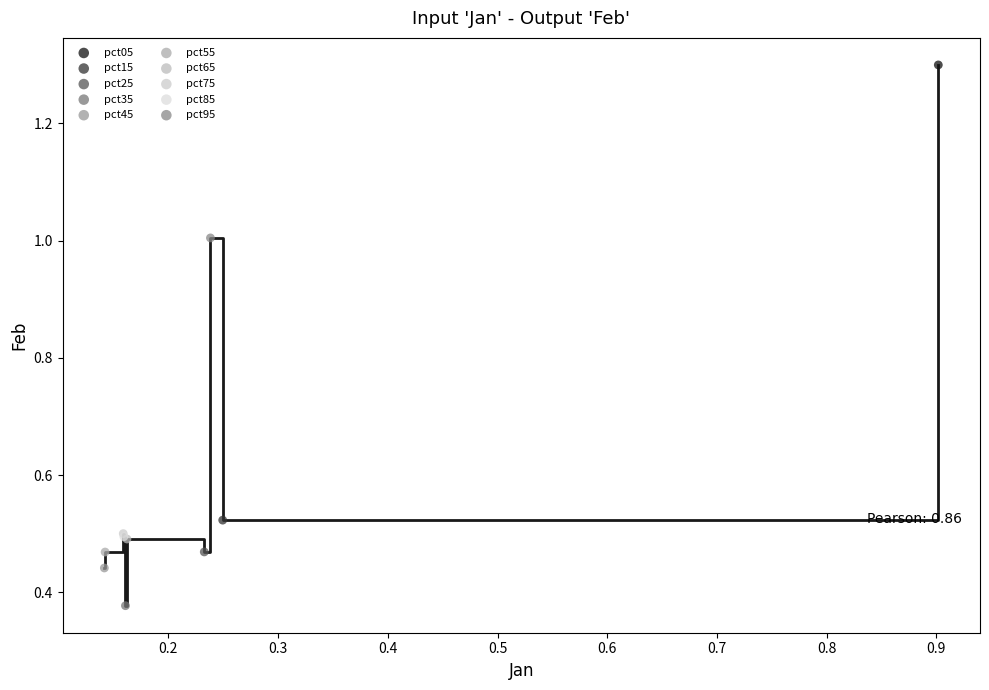

What are all the series names shown in the legend?

pct05, pct15, pct25, pct35, pct45, pct55, pct65, pct75, pct85, pct95